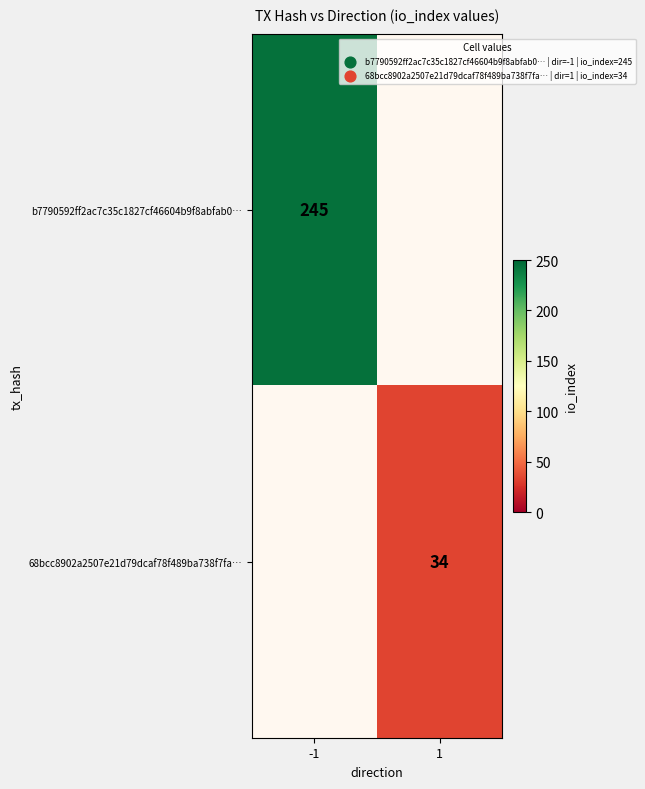

The value of b7790592ff2ac7c35c1827cf46604b9f8abfab0… at -1 is 245. True or false?

True